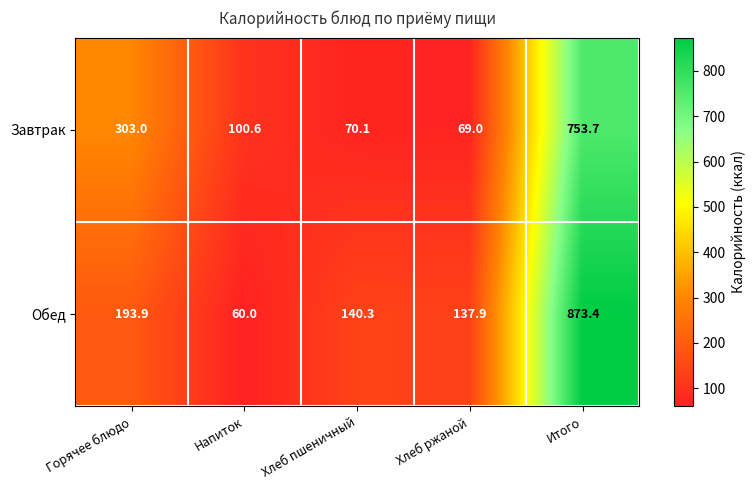

What is the difference between the Обед values at Хлеб пшеничный and Хлеб ржаной?

2.4